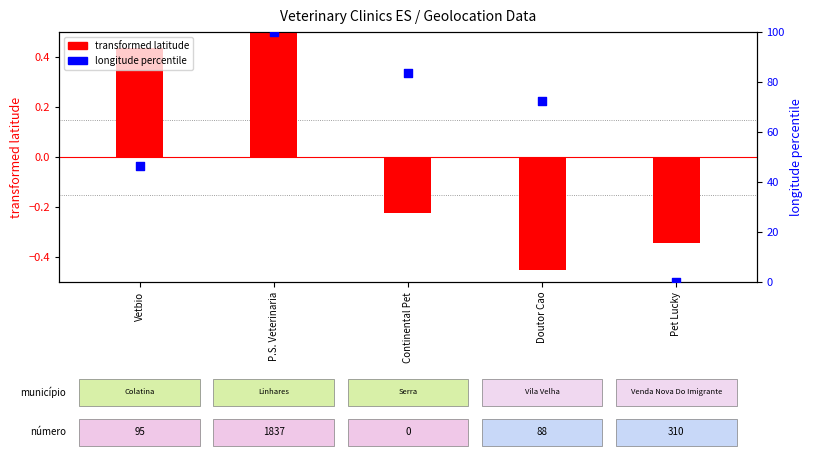

Which series reaches the minimum Y coordinate?

transformed latitude